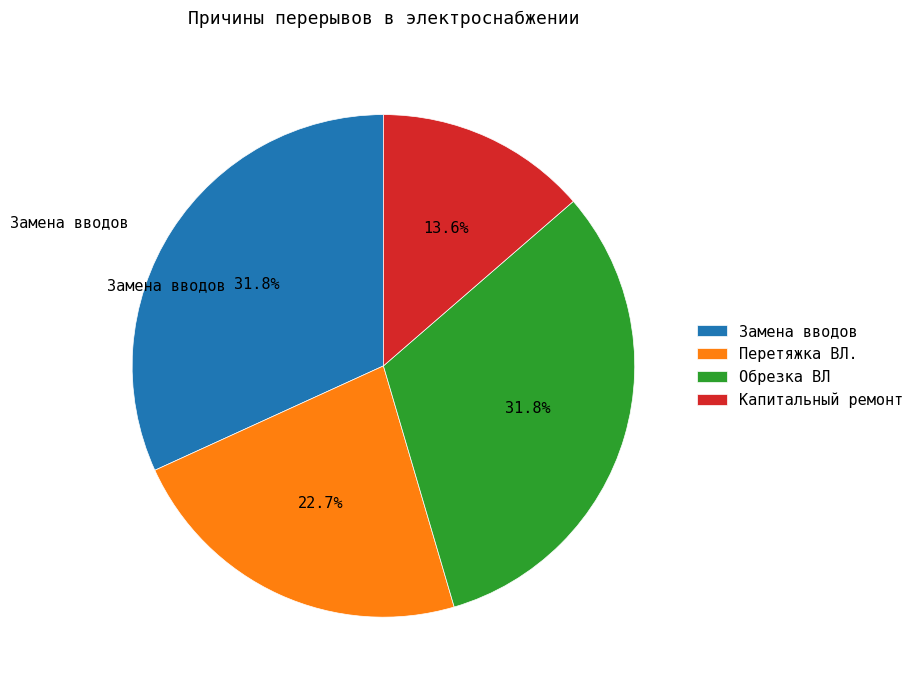

How many segments does this pie chart have?

4